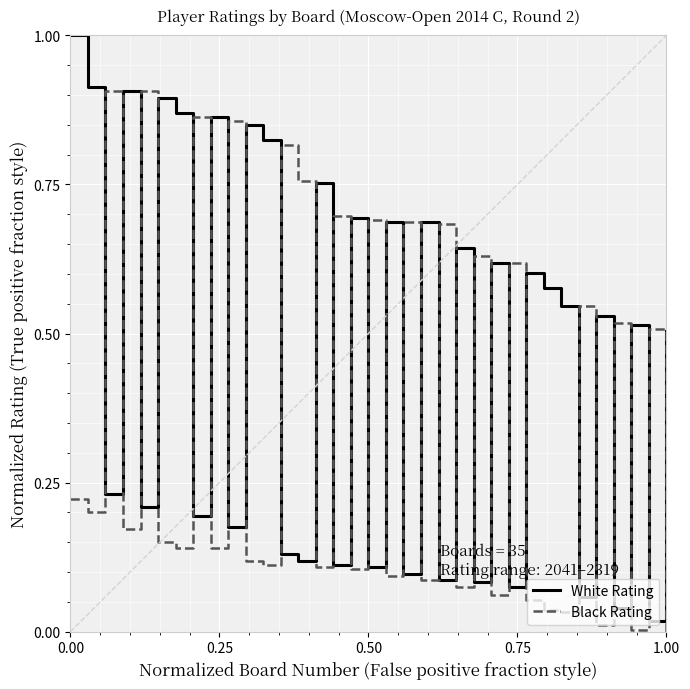

Which series has the largest range (max minus min)?

White Rating